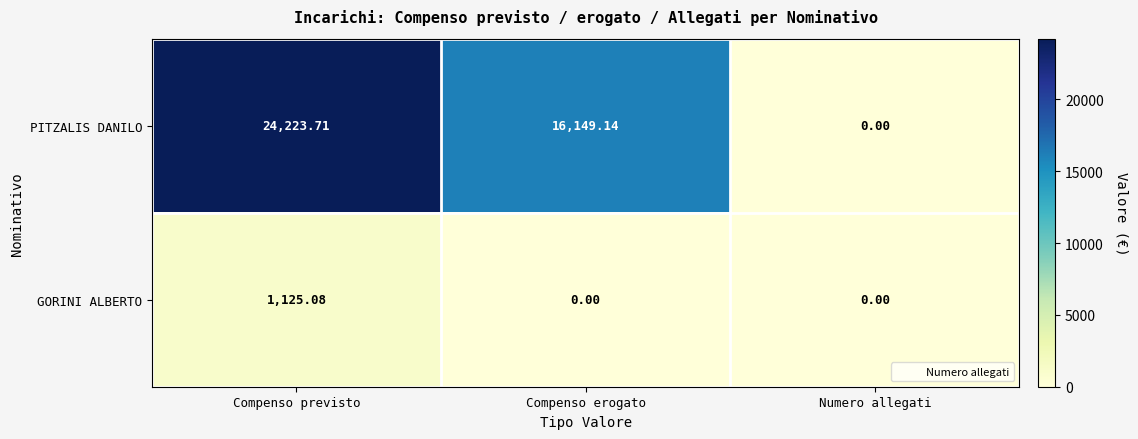

What is the difference between the highest and lowest values at Compenso previsto?

23098.6